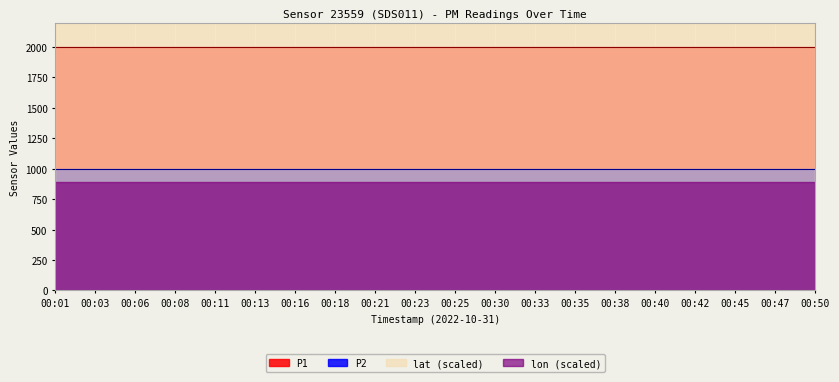

Is the value of lon at 00:23 greater than the value of P2 at 00:23?

No